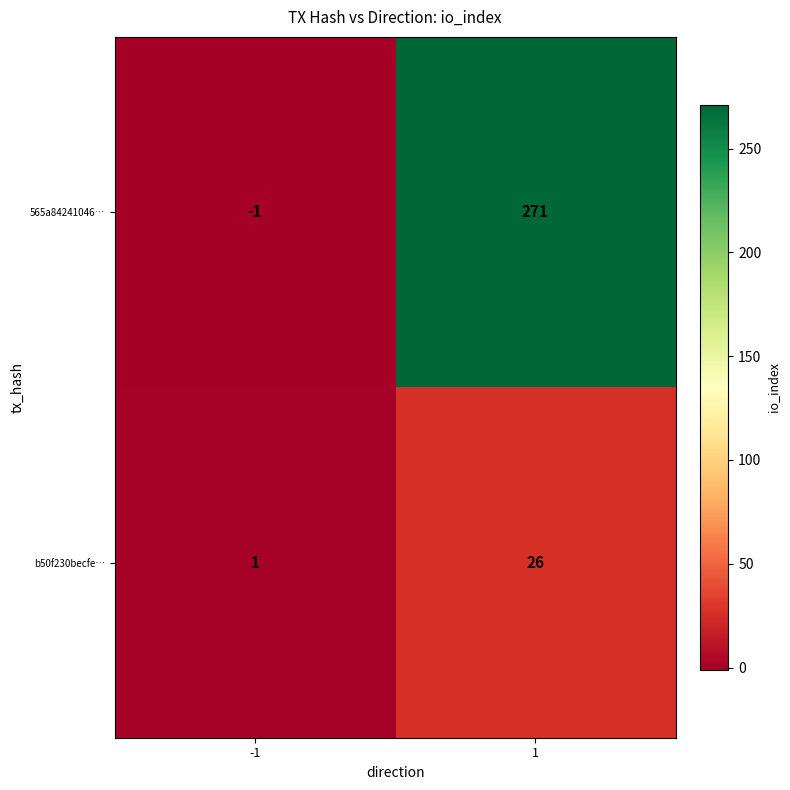

What is the maximum value shown in the chart?

271